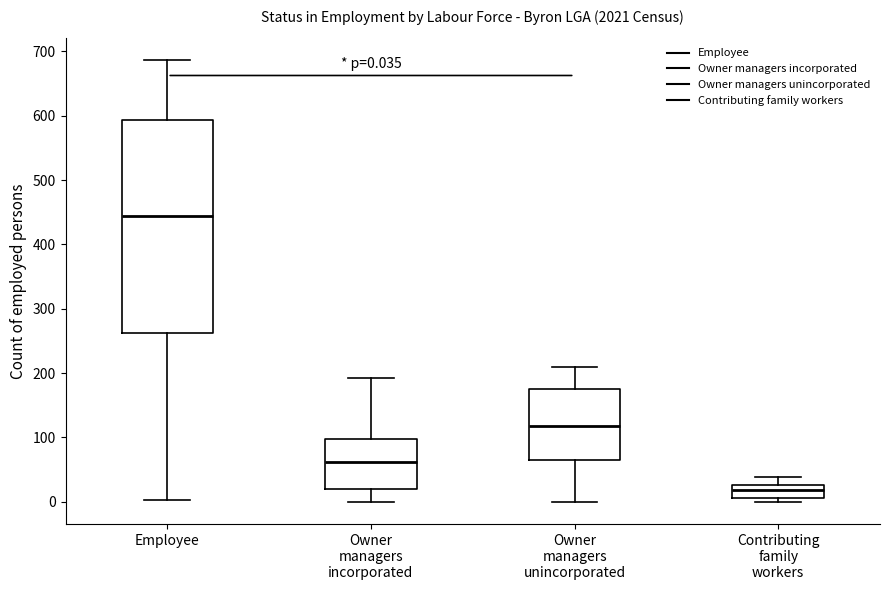

Which box is the tallest, from its lower edge to its upper edge?

Employee